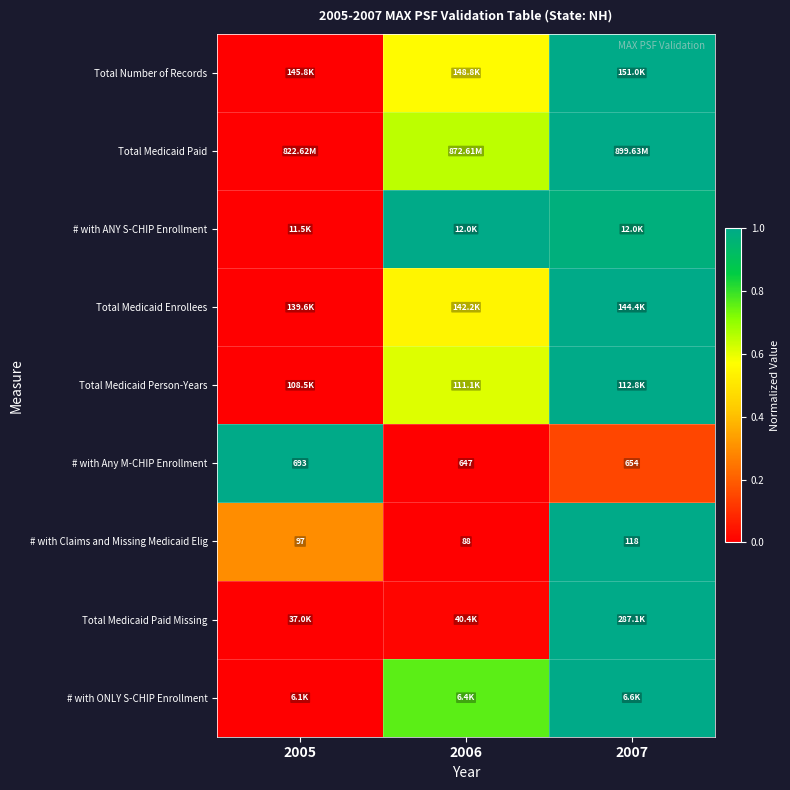

True or false: # with Claims and Missing Medicaid Elig has a value of 0.0 at 2006.

True